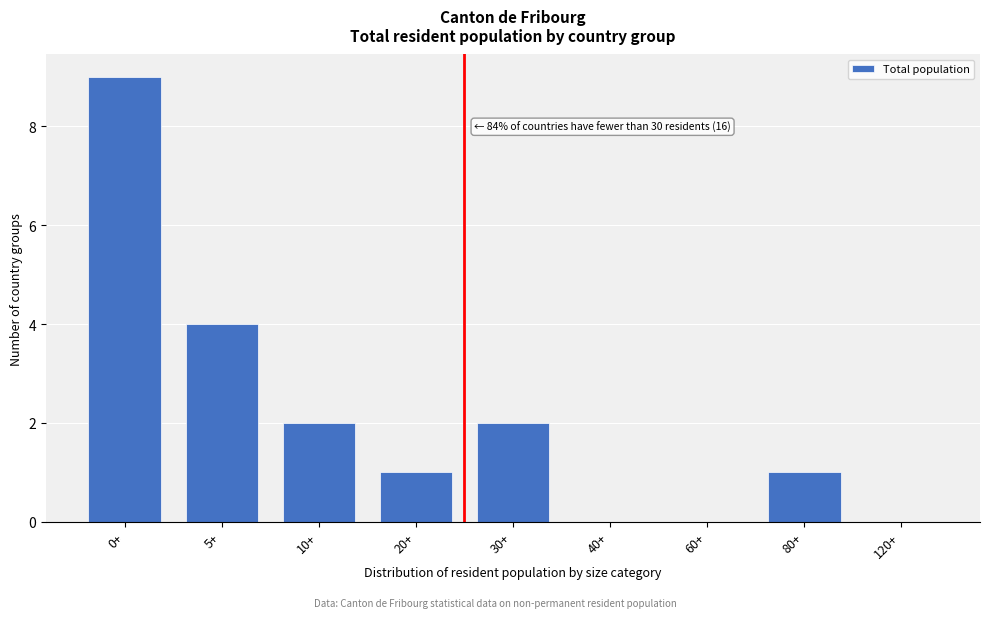

Reading left to right, list all the values displayed in this chart.

0+=9	5+=4	10+=2	20+=1	30+=2	40+=0	60+=0	80+=1	120+=0